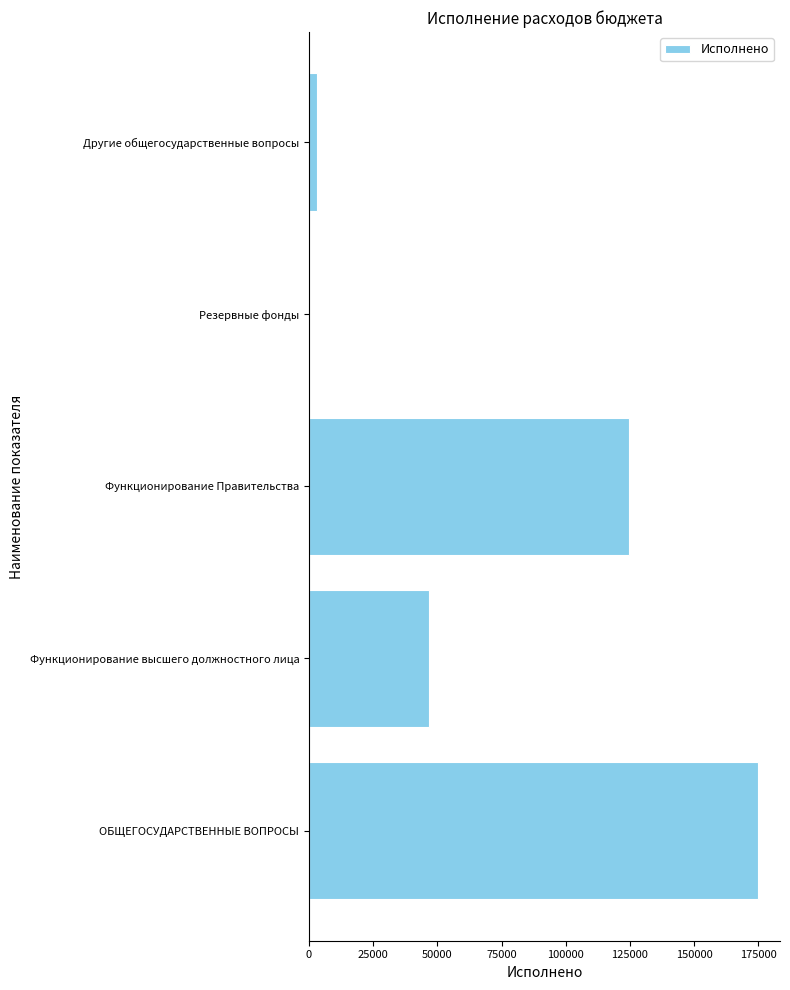

Count the number of data series in this chart.

1